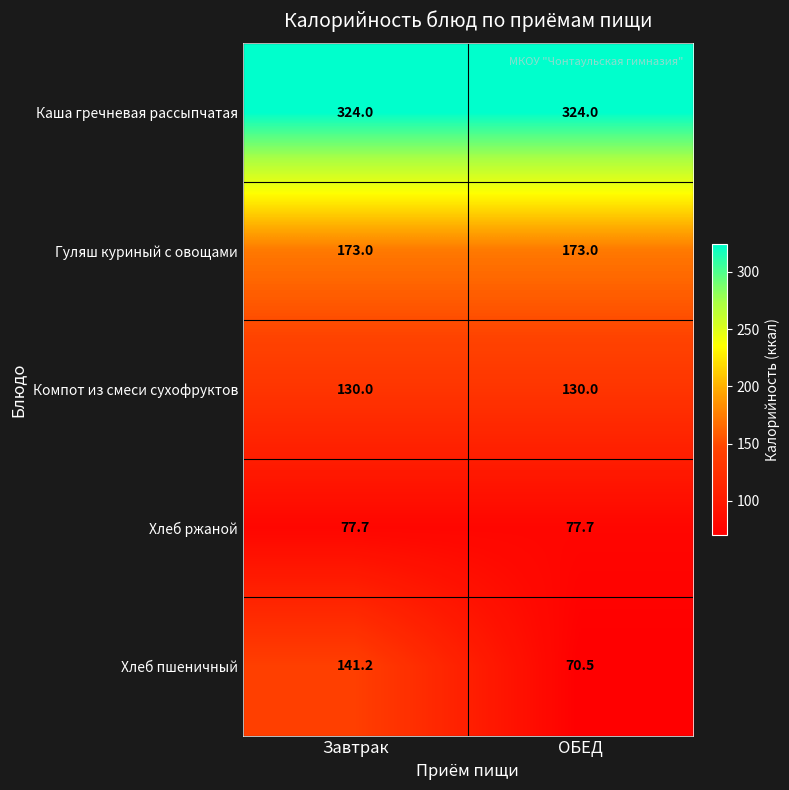

What is the greatest value displayed?

324.0